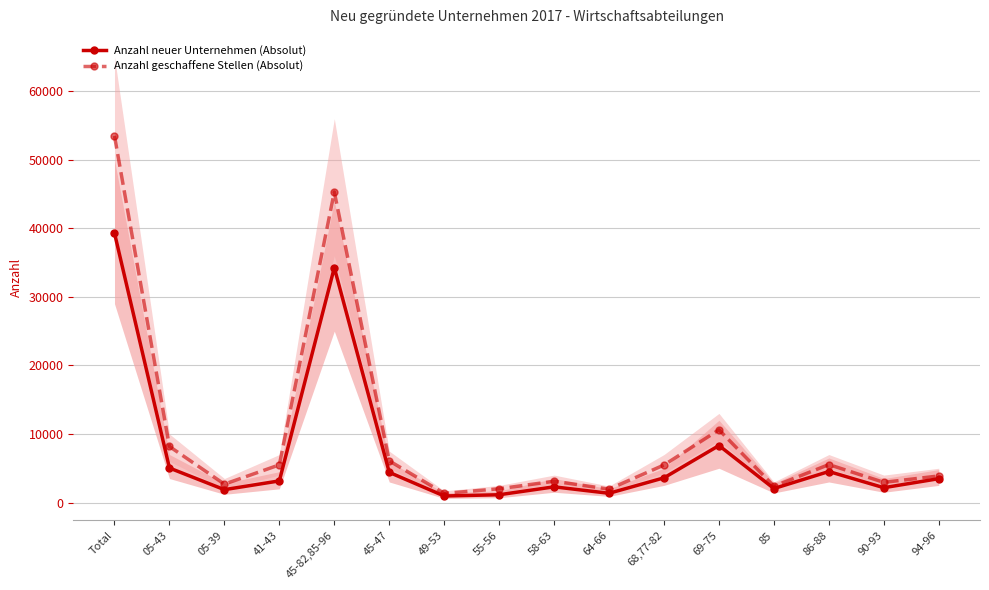

At which label does Anzahl geschaffene Stellen (Absolut) reach its minimum?

49-53